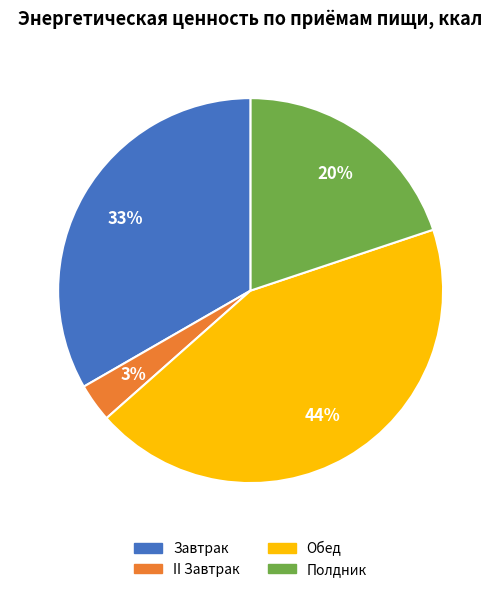

To the nearest percent, what percentage of the pie is Завтрак?

33%